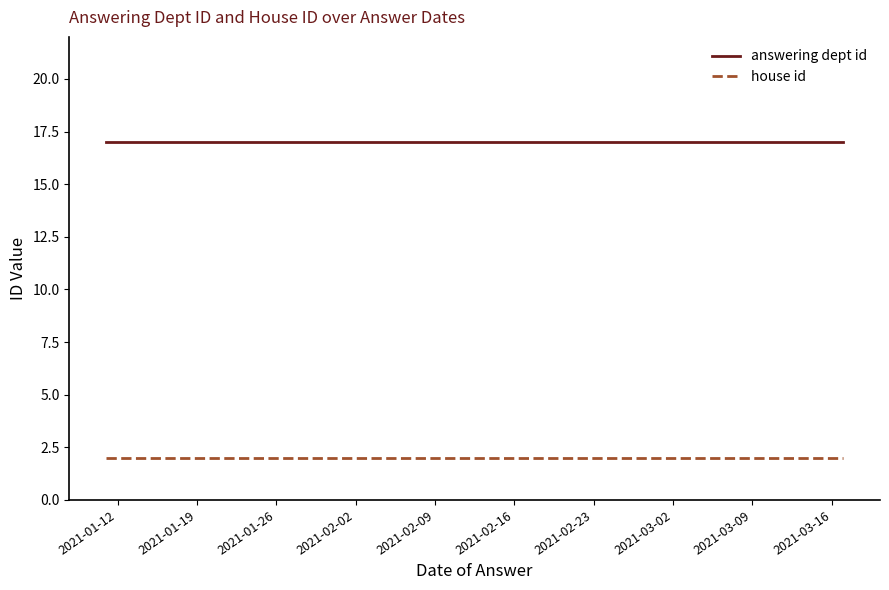

At 2021-03-02, list the series in order from largest to smallest.

answering dept id, house id